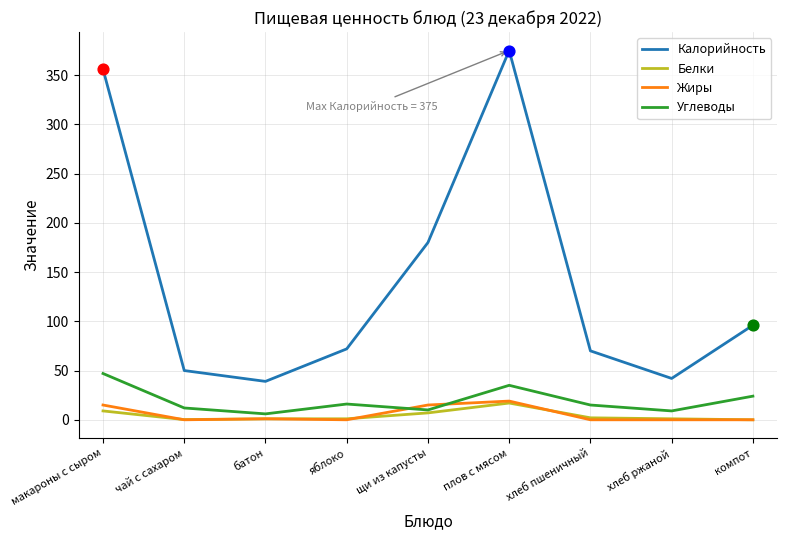

Between чай с сахаром and плов с мясом, which series saw the biggest shift?

Калорийность